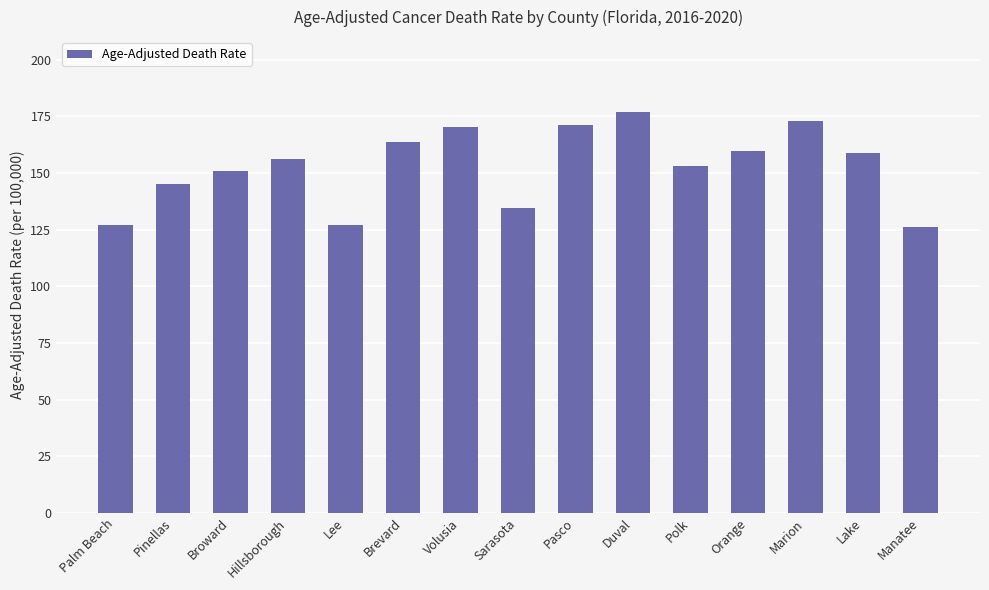

Which category has the highest value across all series?

Duval